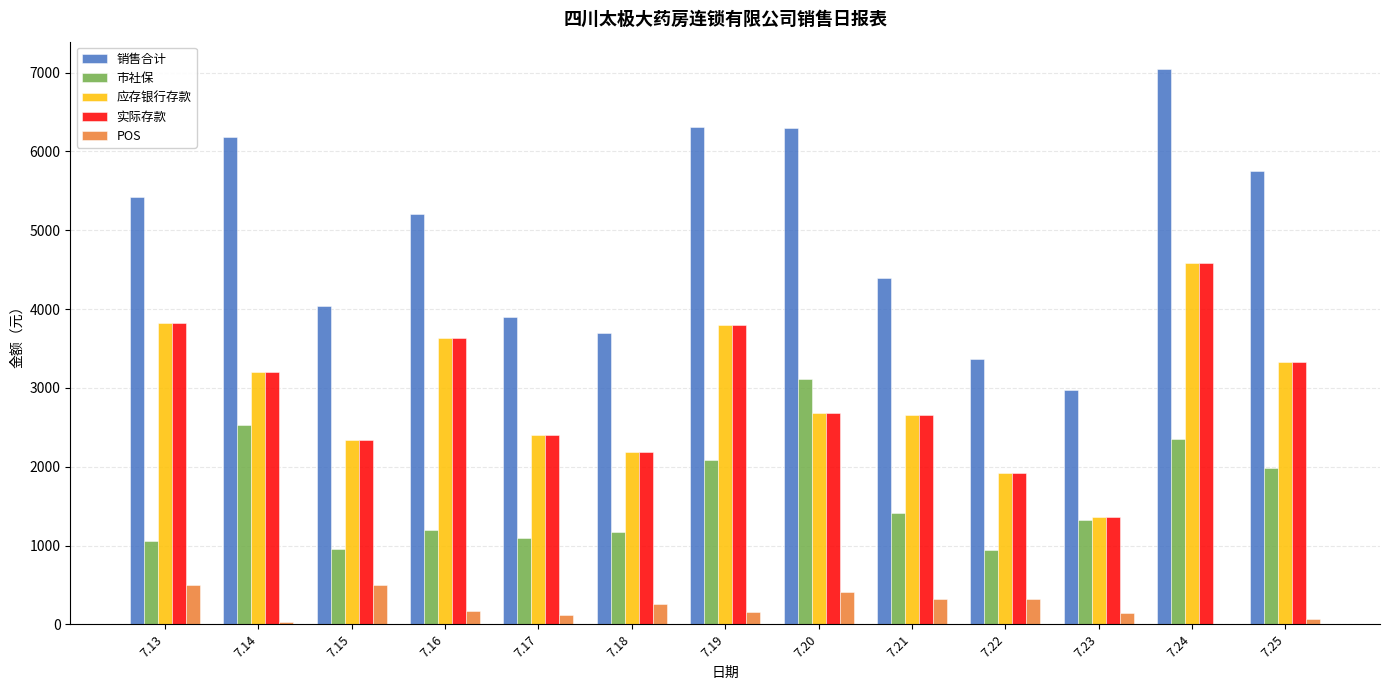

Which series changed the most between 7.13 and 7.14?

市社保